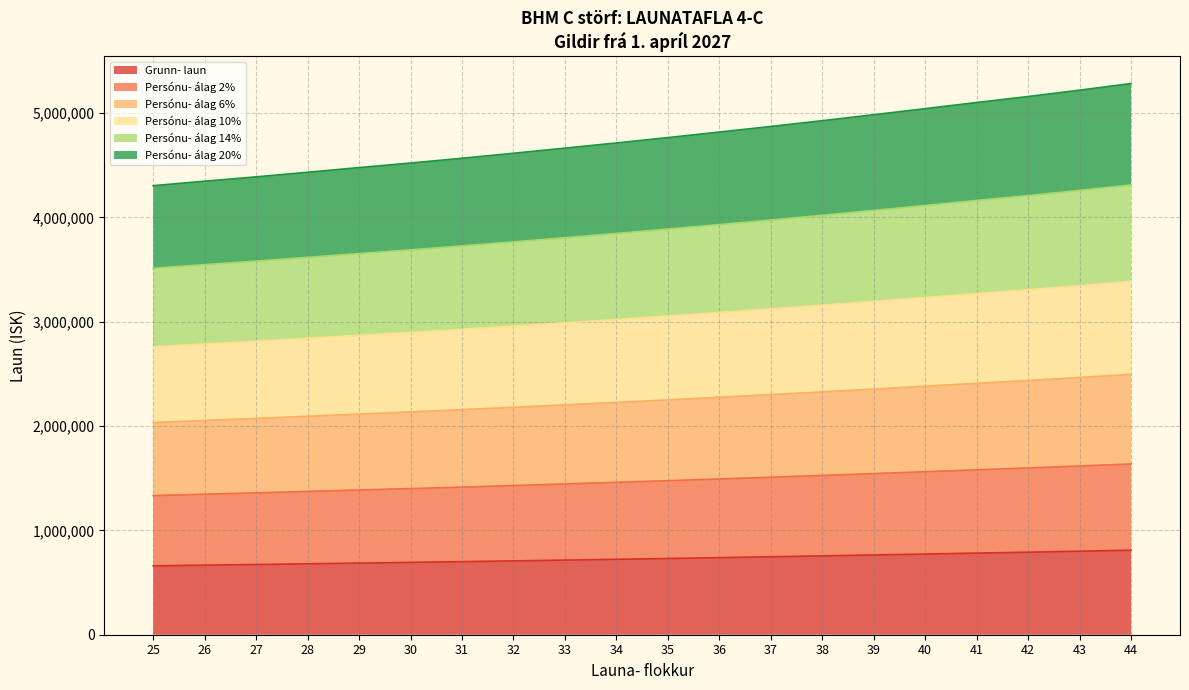

Rank the categories by Persónu- álag 6% value from highest to lowest.

44, 43, 42, 41, 40, 39, 38, 37, 36, 35, 34, 33, 32, 31, 30, 29, 28, 27, 26, 25